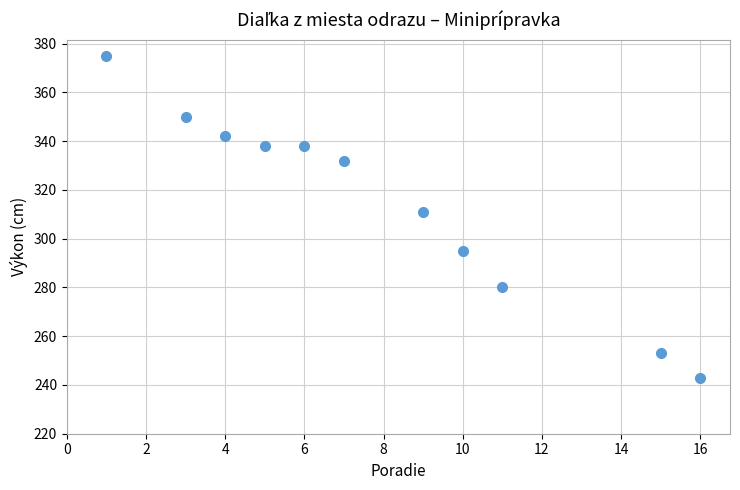

What is the range of Y values (max minus min)?

132